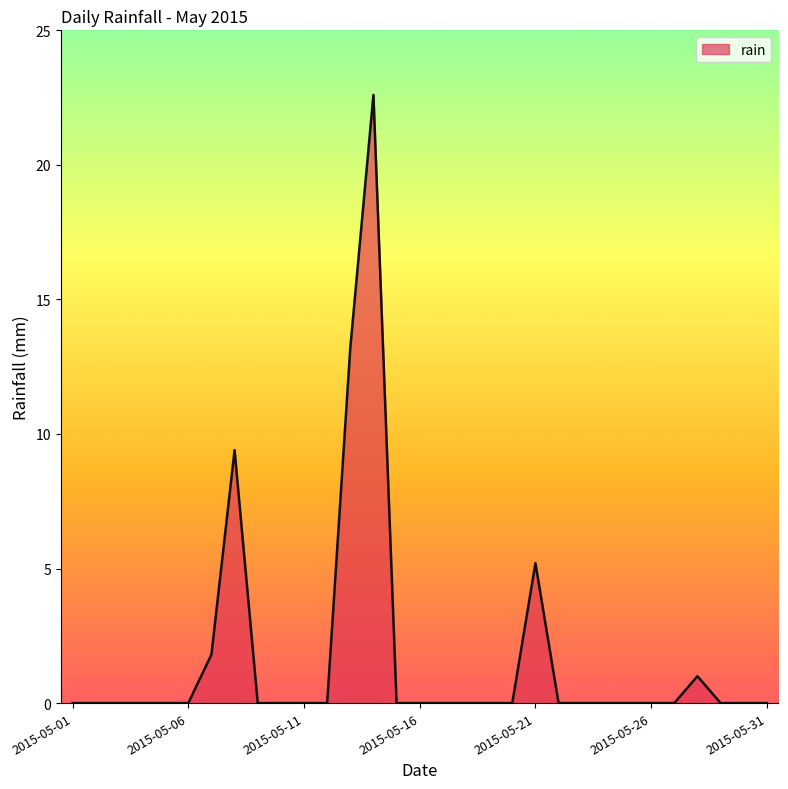

What is the difference between the maximum and minimum values?

22.6